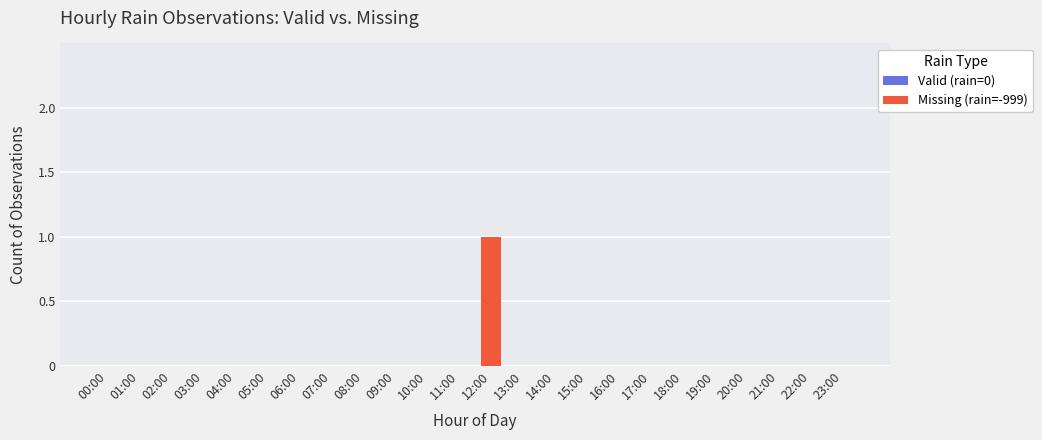

True or false: the data shows -1 at 06:00.

False